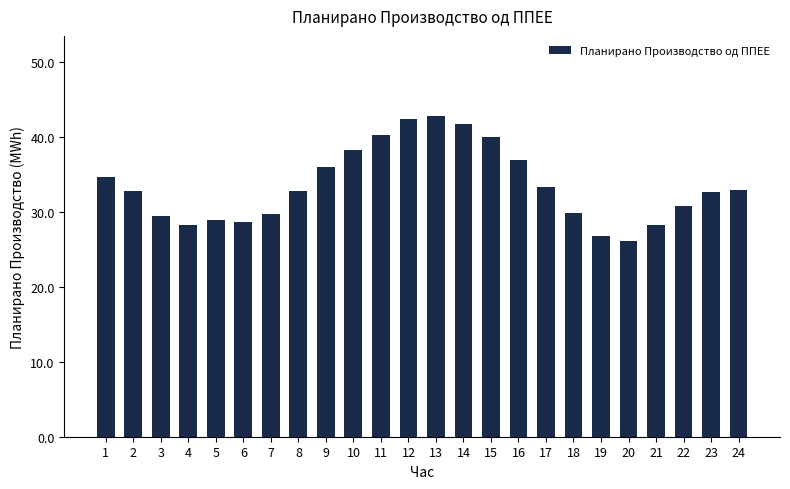

What value does the data have at 5?

28.9